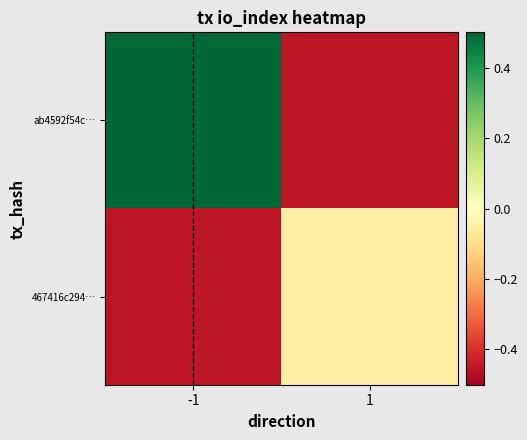

What is the spread (max minus min) of values at -1?

1.3